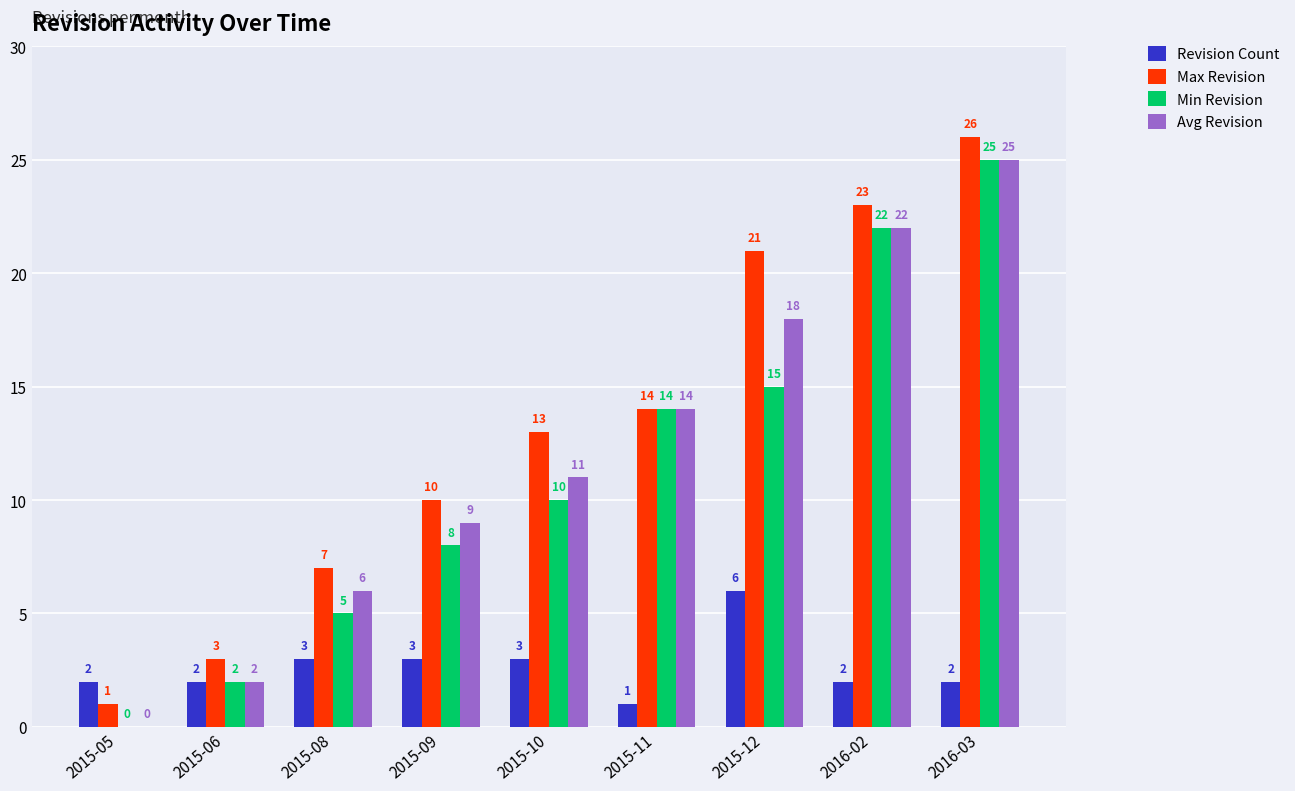

At which category is the sum across all series the highest?

2016-03